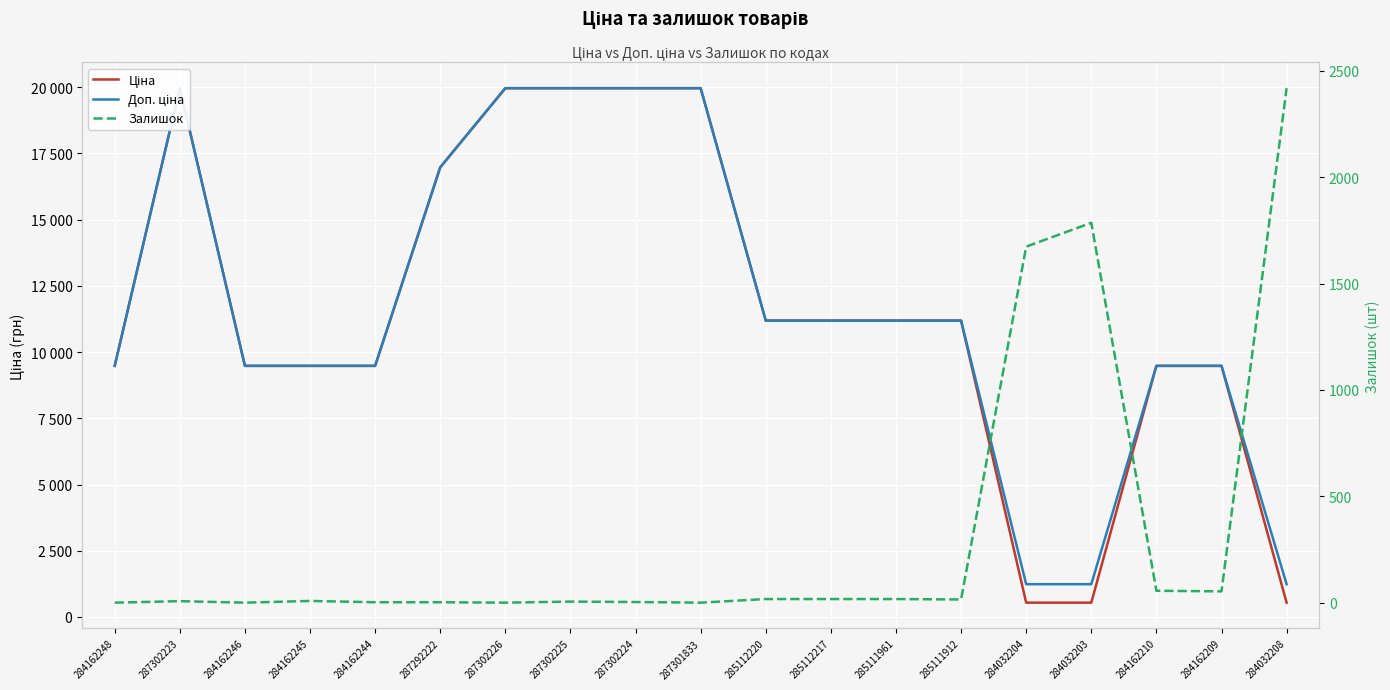

What is the label of the 12th point from the right?

287302225